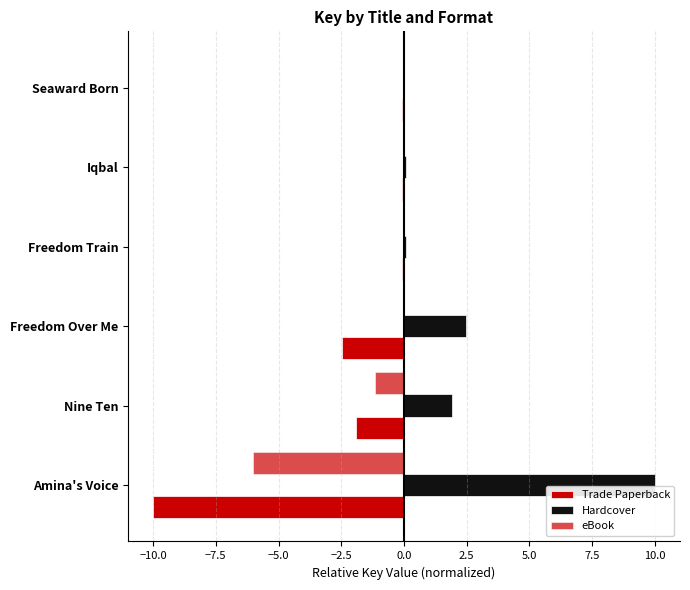

How many values in the Hardcover series exceed 1?

3